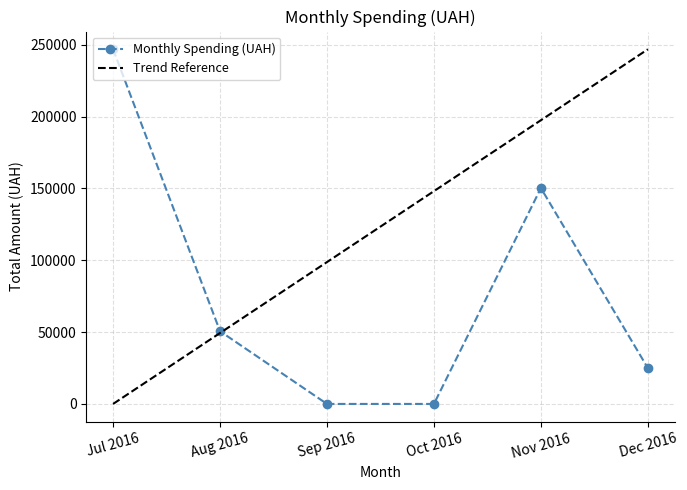

At which category does Monthly Spending (UAH) reach its first local peak?

Nov 2016